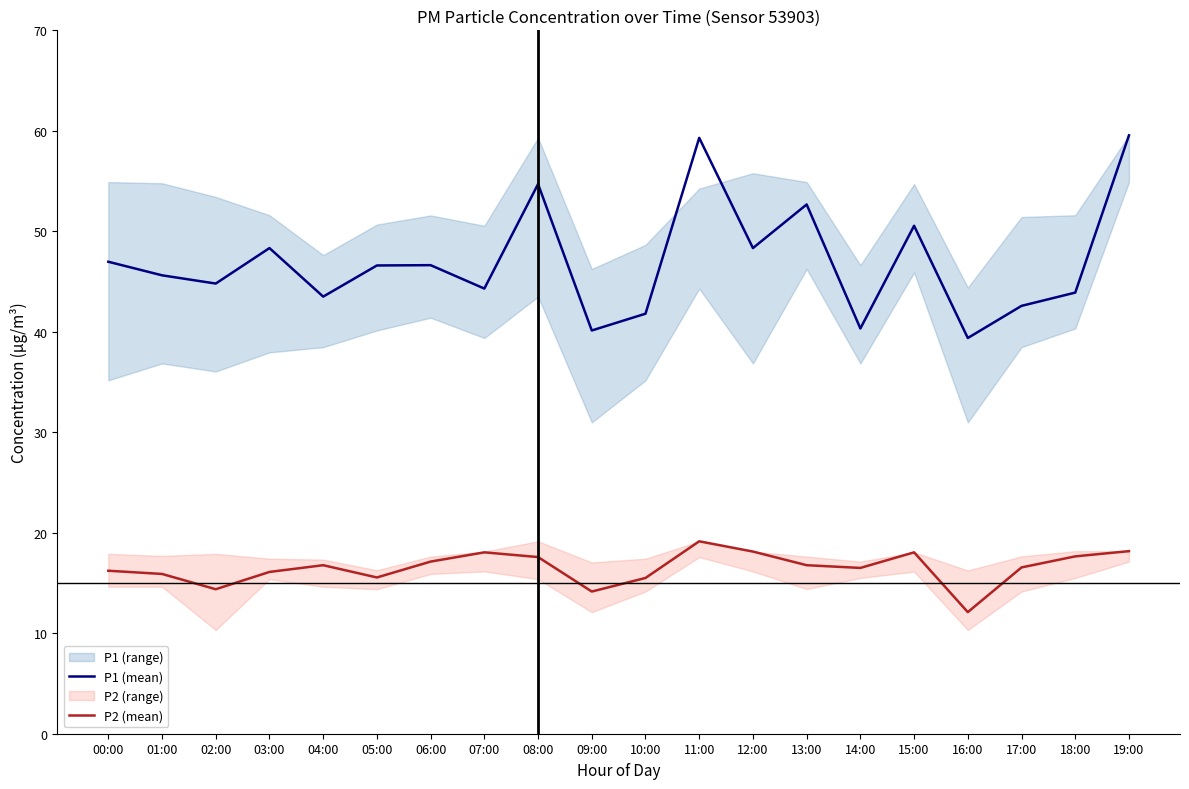

What is the label of the 6th point from the left?

05:00